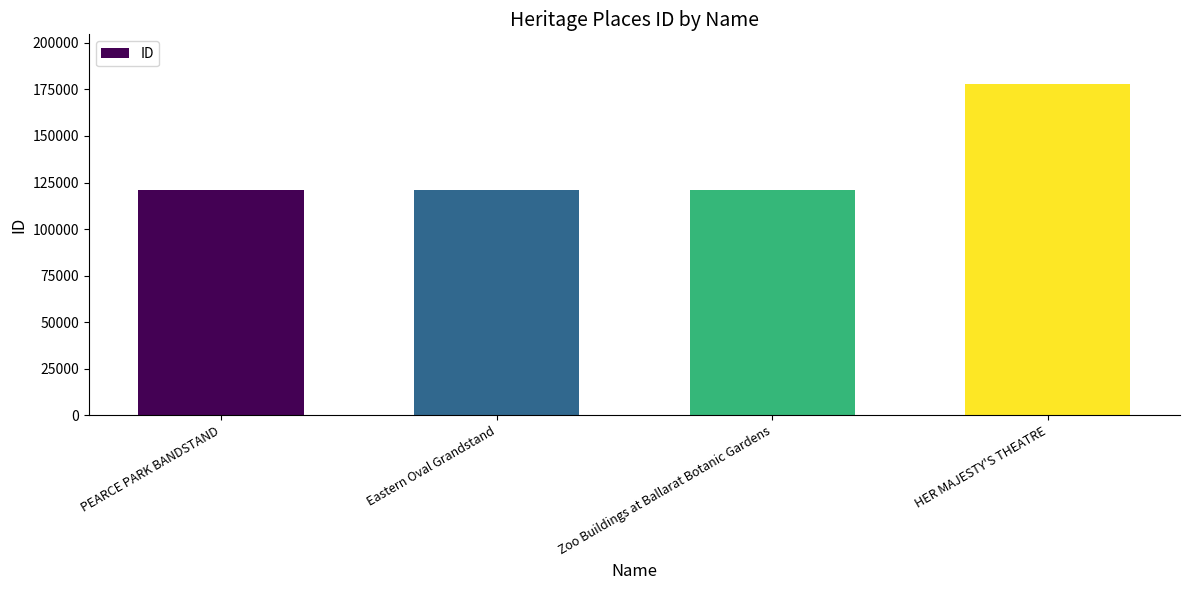

Read the value at Zoo Buildings at Ballarat Botanic Gardens.

120813